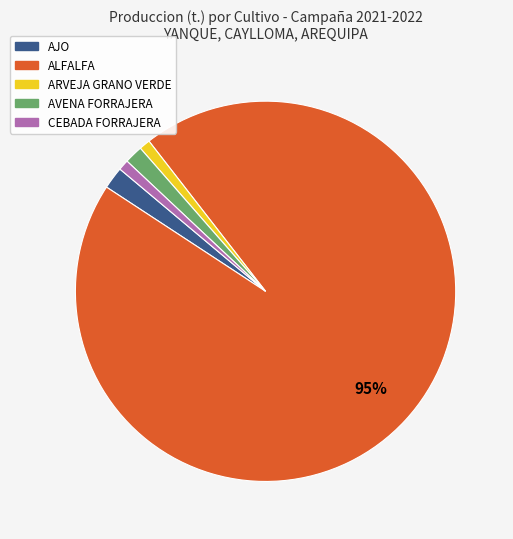

To the nearest percent, what portion does ARVEJA GRANO VERDE represent?

1%